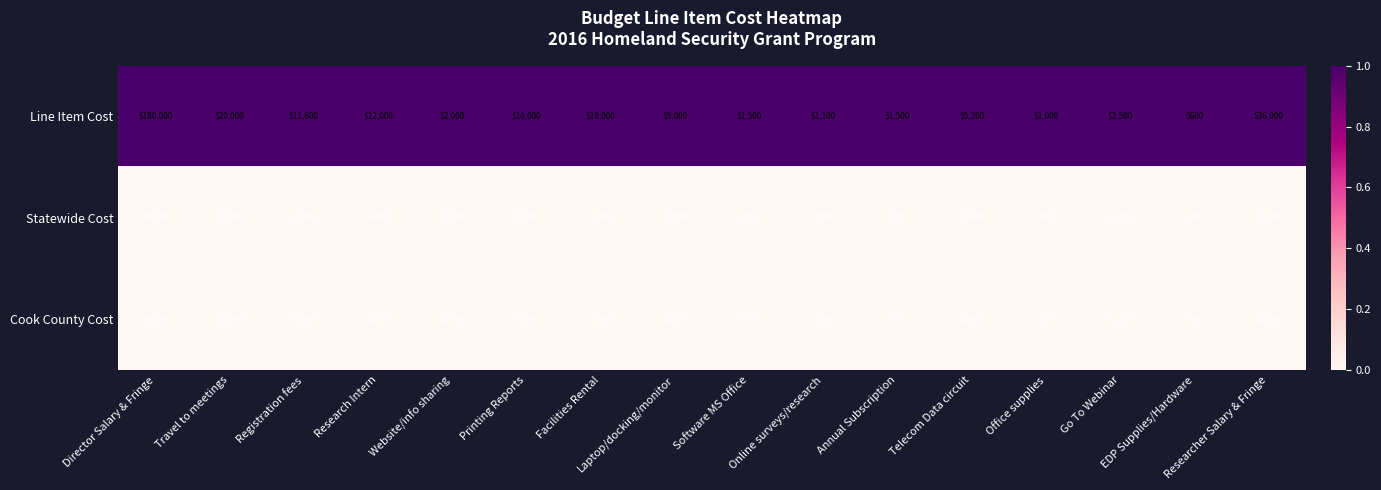

What is the average value of the Line Item Cost series?

18750